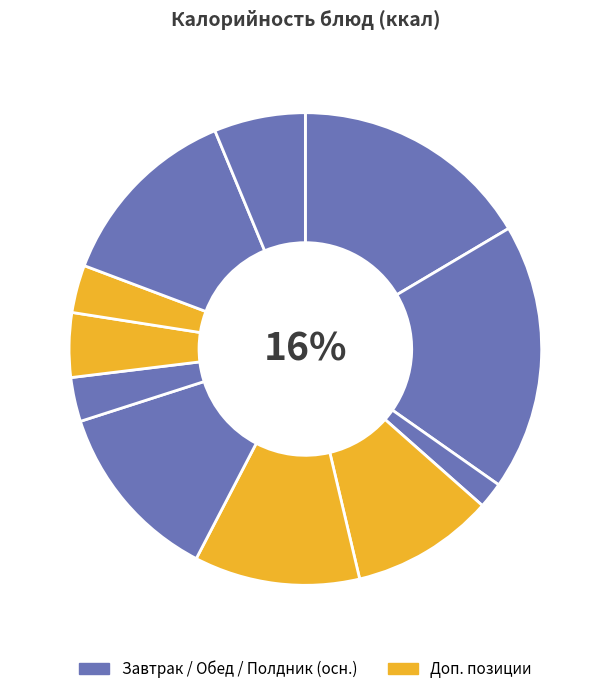

How much of the chart is everything except Сок фруктовый?

93.7%